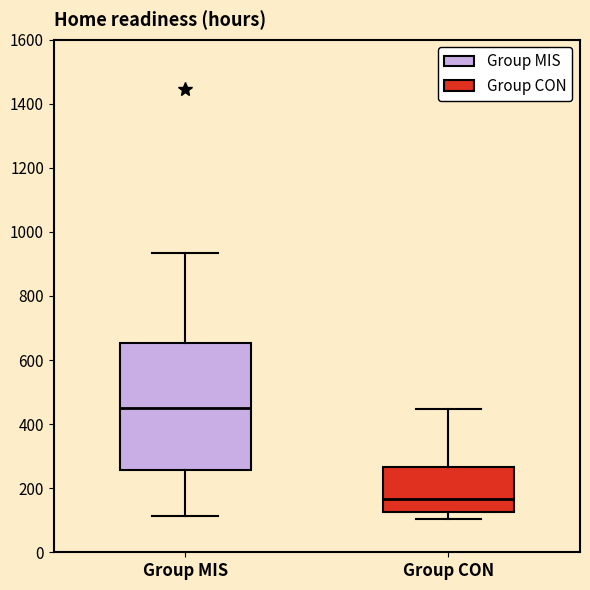

Where does the median line of the box for Group MIS sit on the y-axis? The values are not printed on the chart, so give them approximately, as read against the axis.

440